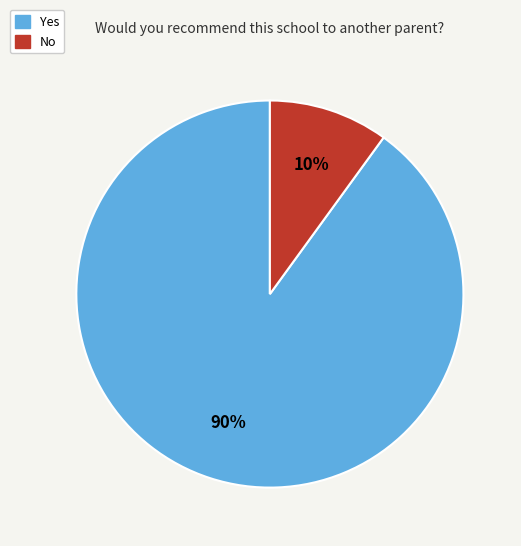

Count the number of slices in the pie.

2